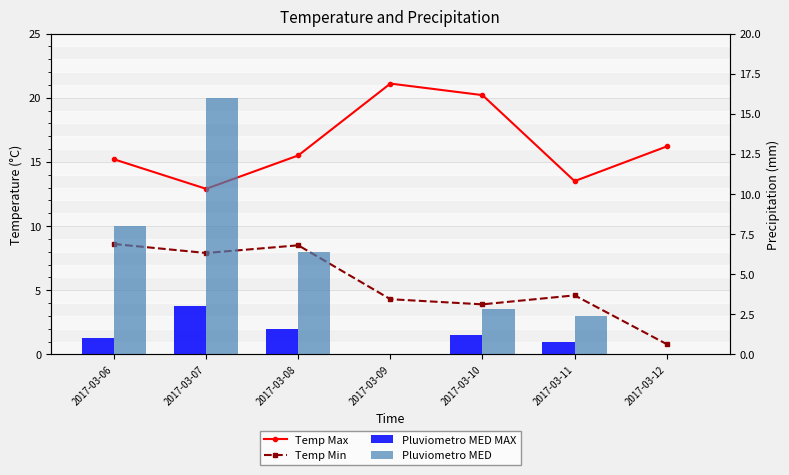

Between 2017-03-10 and 2017-03-08, which is larger?

2017-03-10